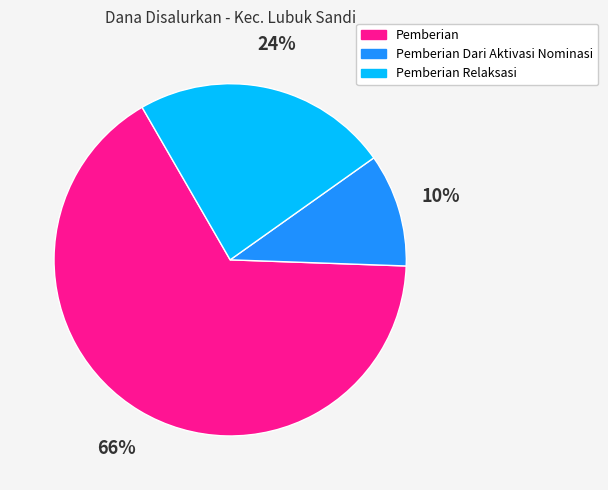

Is there a majority slice in this chart?

Yes